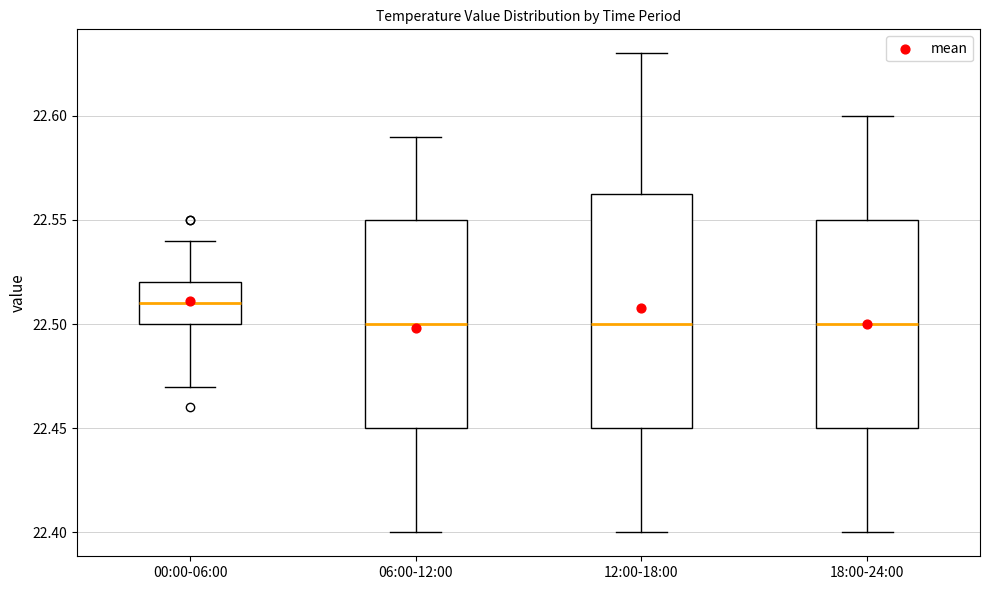

Where does the upper whisker of the box for 00:00-06:00 end on the y-axis? The values are not printed on the chart, so give them approximately, as read against the axis.

22.540